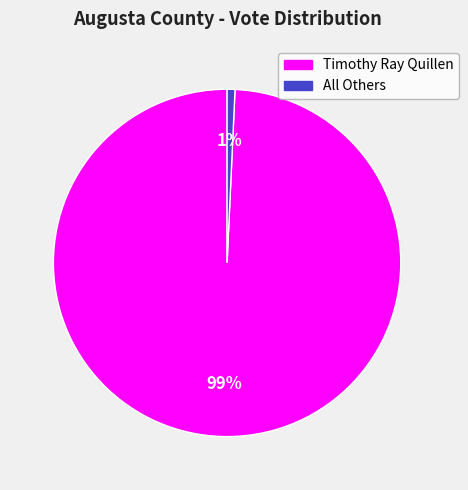

Do All Others and Timothy Ray Quillen together represent more than half of the pie?

Yes